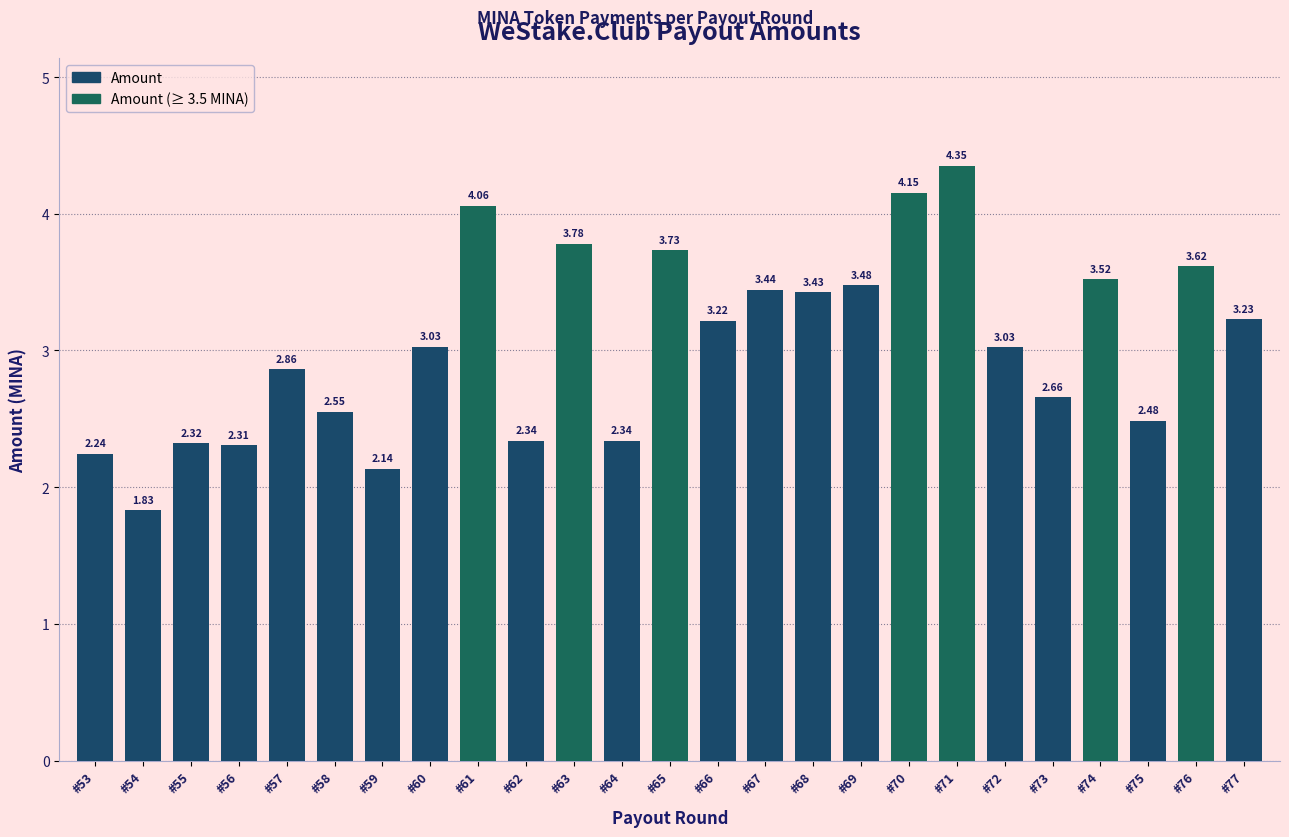

The value at #67 is 5.7. True or false?

False